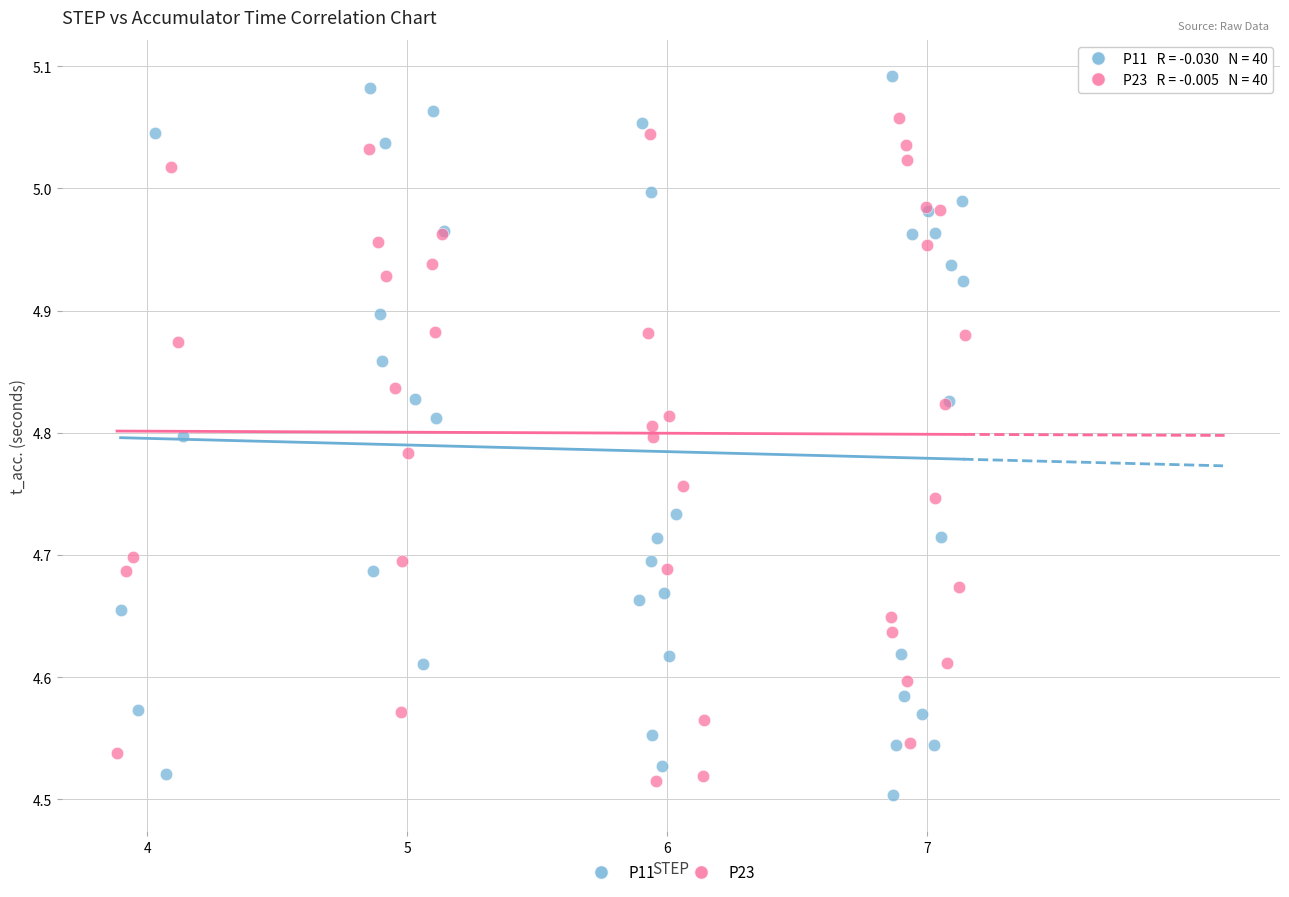

Which series reaches the maximum Y coordinate?

P11